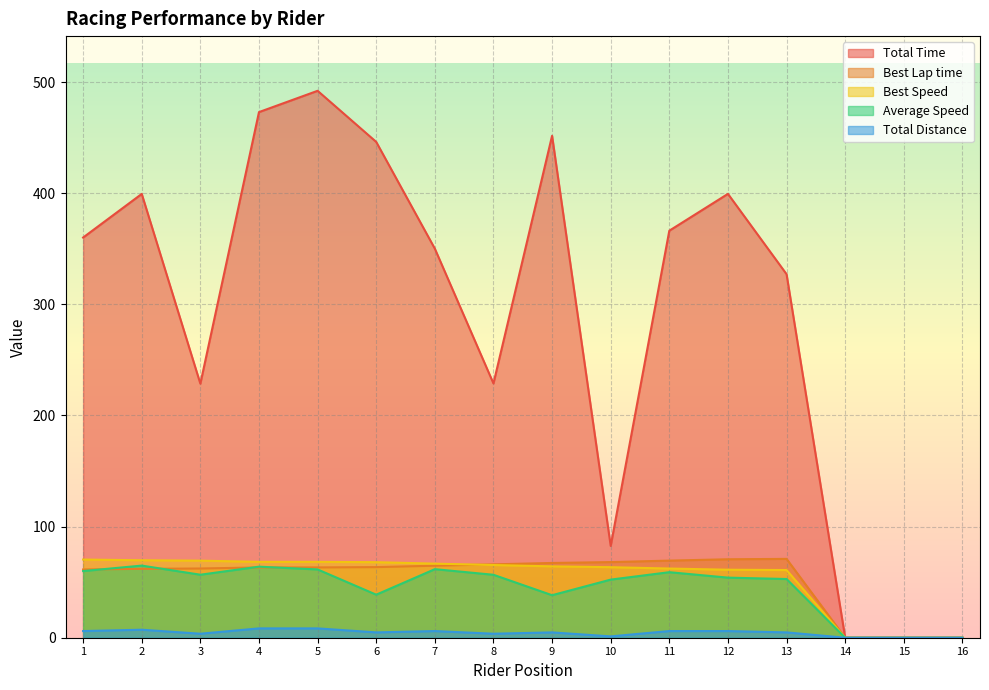

What is the spread (max minus min) of values at 11?

360.3